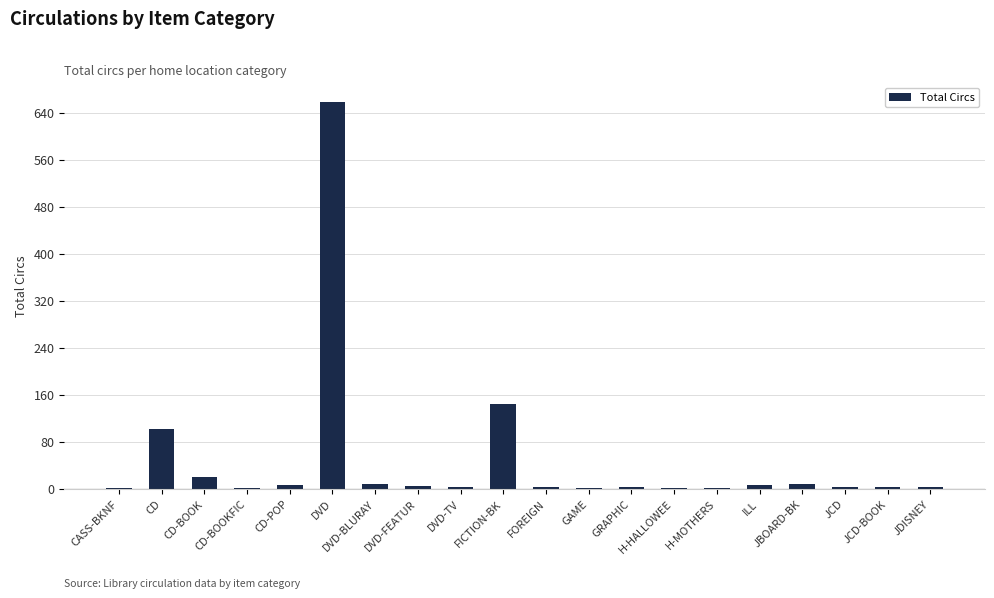

What is the maximum value shown in the chart?

658